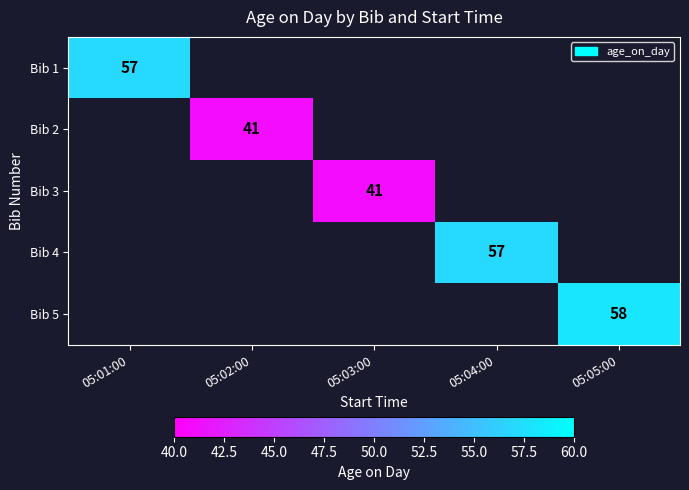

At how many categories does at least one series exceed 53?

3